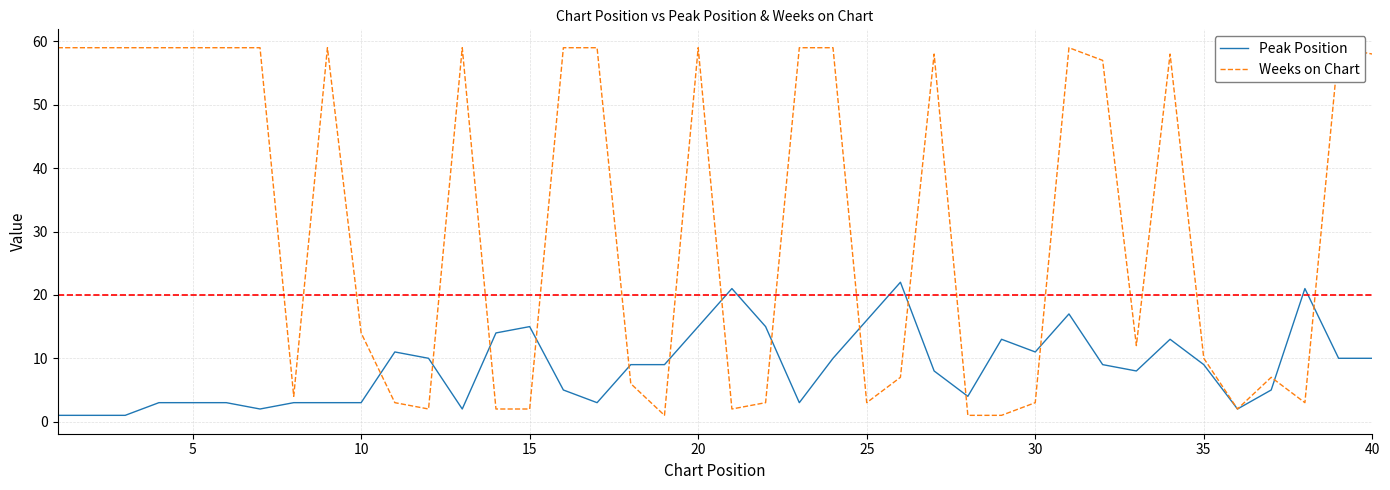

The Peak Position series shows 28 at 25. True or false?

False